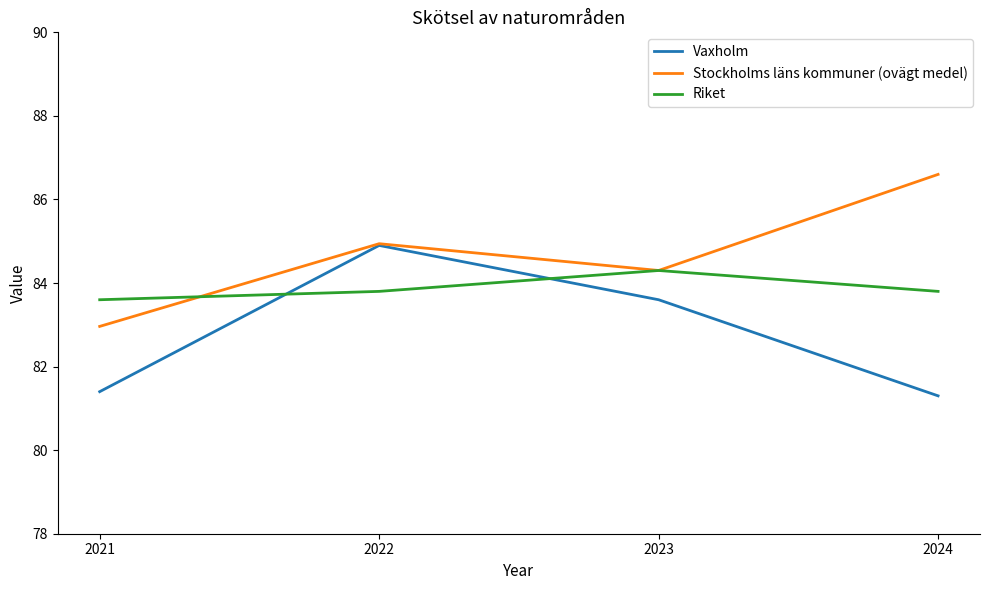

True or false: Riket has more than 2 points higher than both neighbors.

False